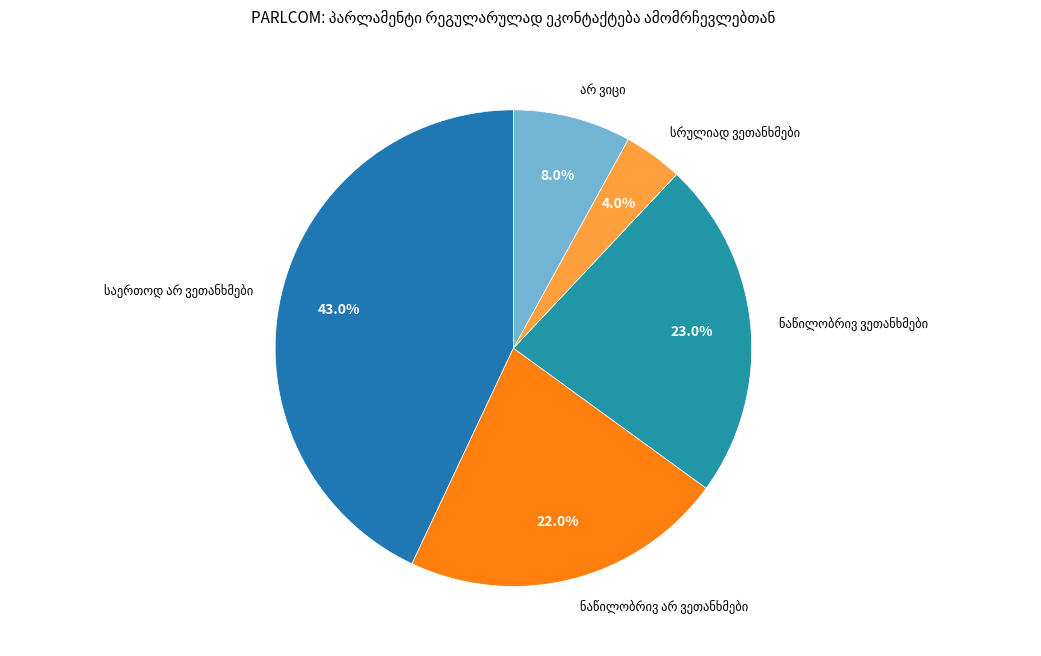

Does any single category account for the majority?

No